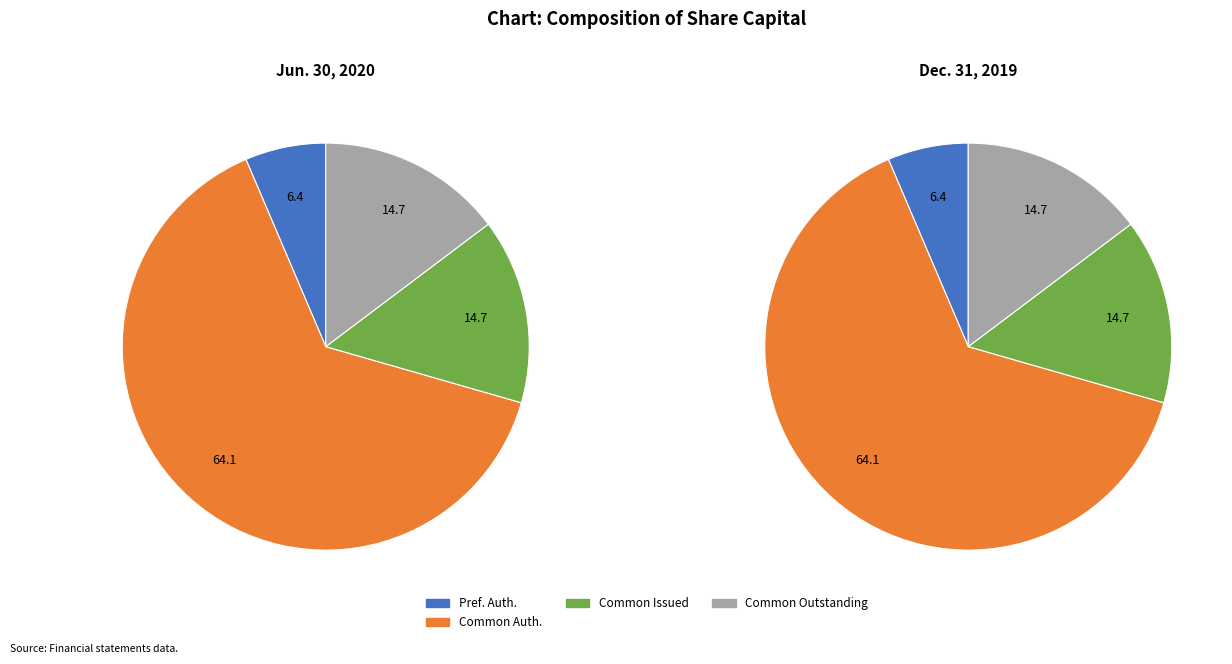

Does Common stock, shares issued represent more than half of the total?

No